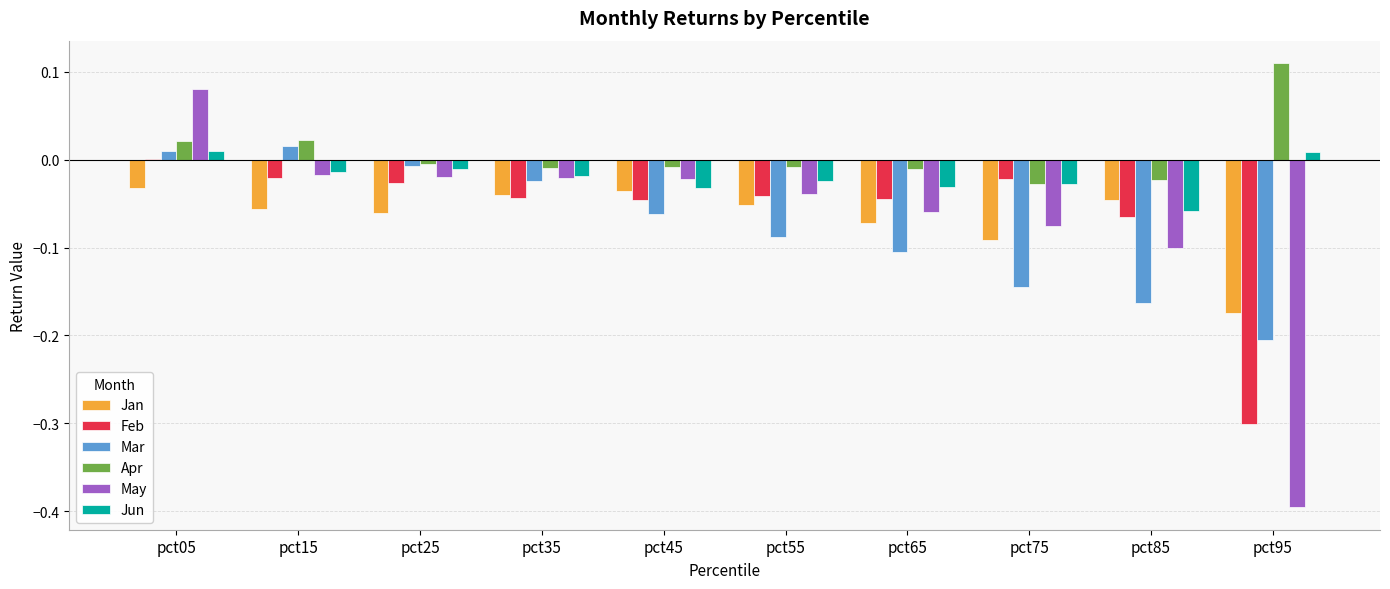

Are the bars grouped side by side (vs. stacked)?

Yes